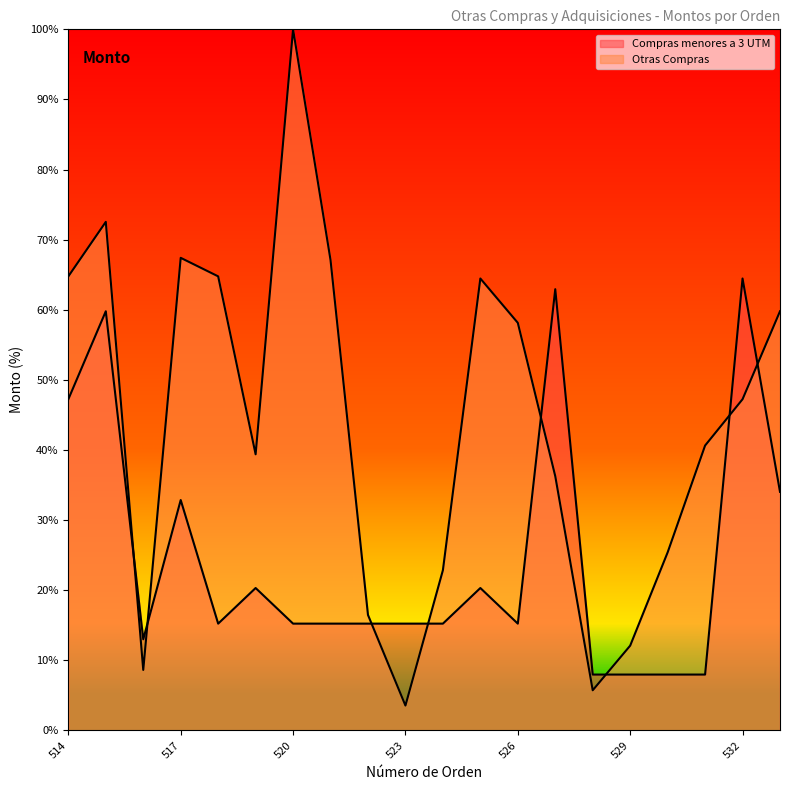

List the labels in order of Compras menores a 3 UTM value, smallest first.

528, 529, 530, 531, 516, 518, 520, 521, 522, 523, 524, 526, 519, 525, 517, 533, 514, 515, 527, 532